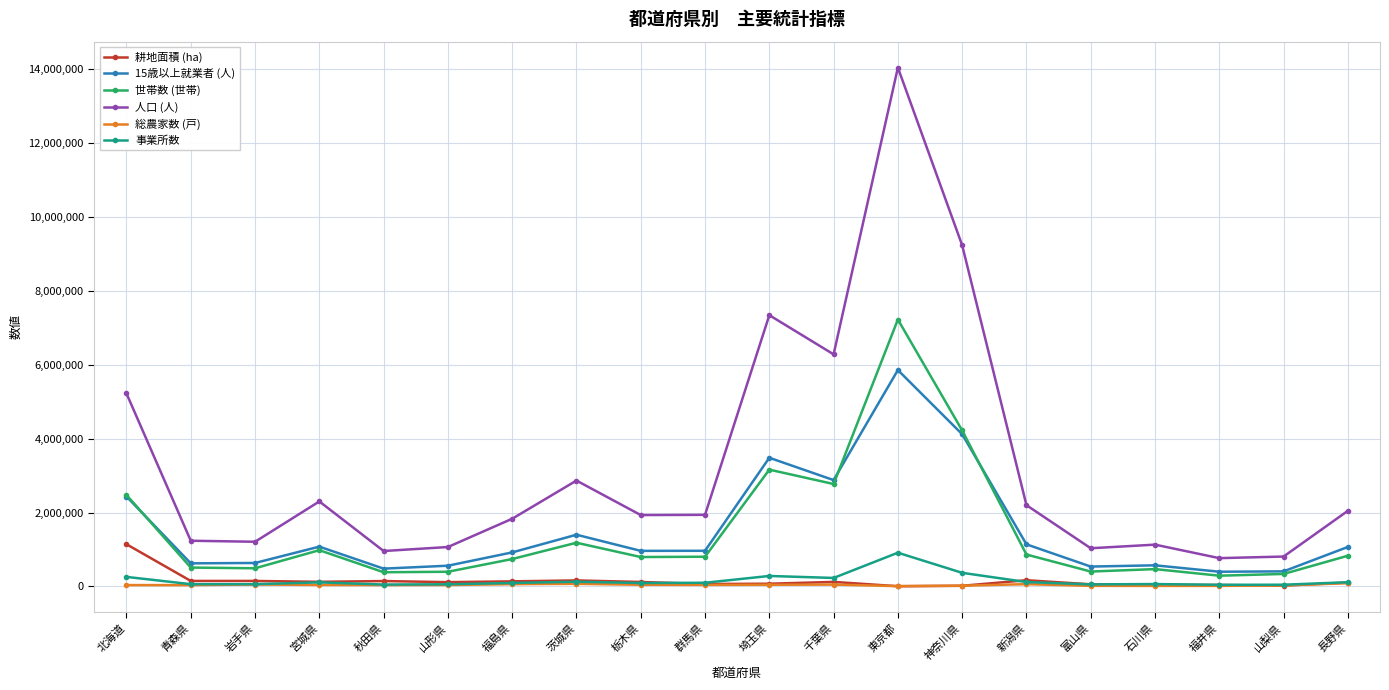

Is the value of 耕地面積 (ha) at 新潟県 greater than the value of 総農家数 (戸) at 秋田県?

Yes